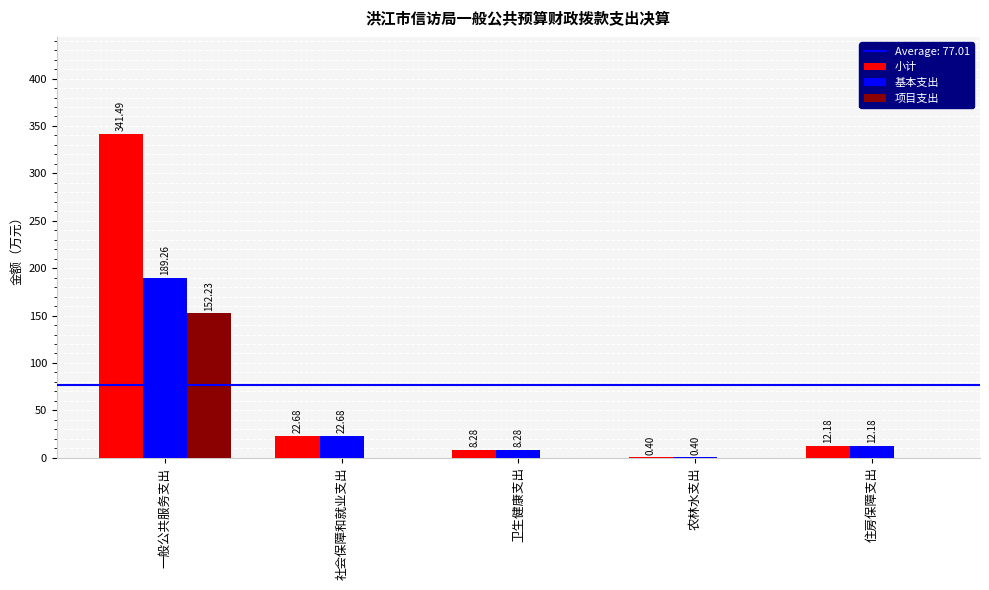

How many positive values does the 项目支出 series have?

1